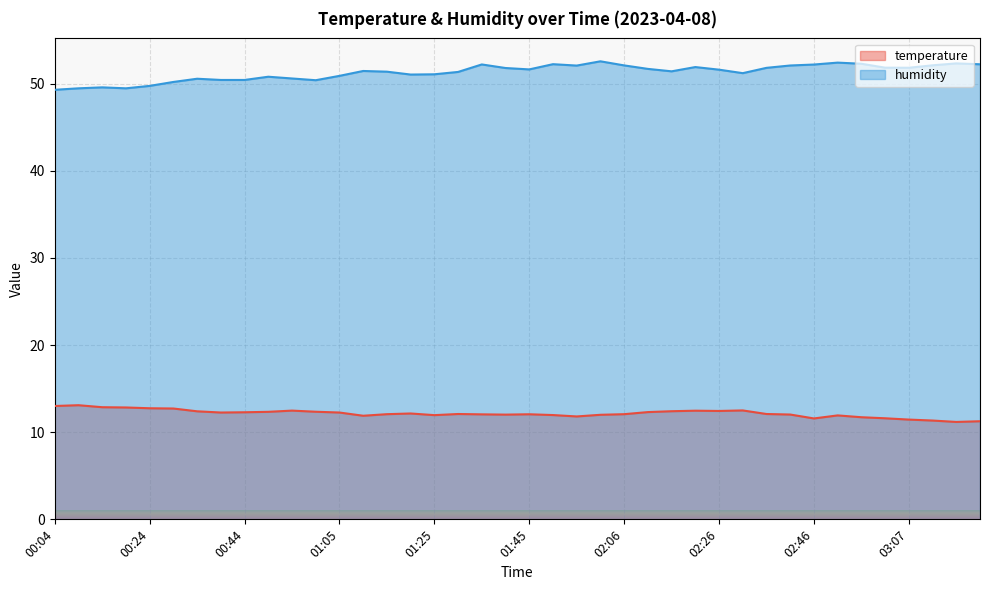

What is the difference between the second highest and second lowest values in the humidity series?

3.0